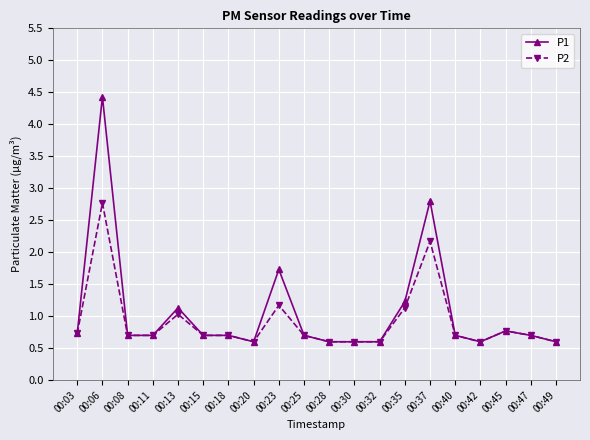

Is the value of P2 at 00:20 greater than the value of P1 at 00:25?

No